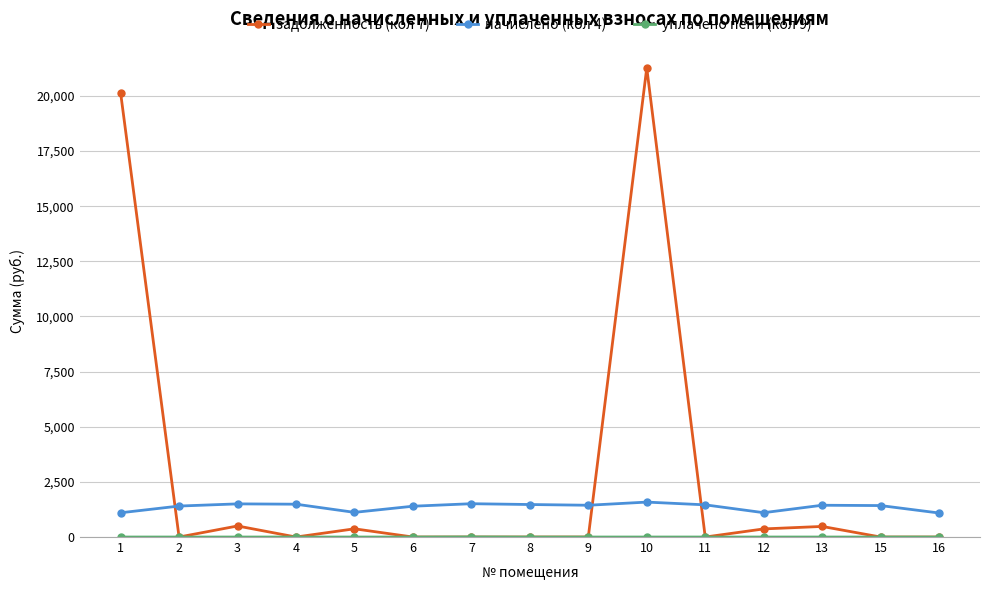

Where is the first local minimum for задолженность (кол 7)?

2